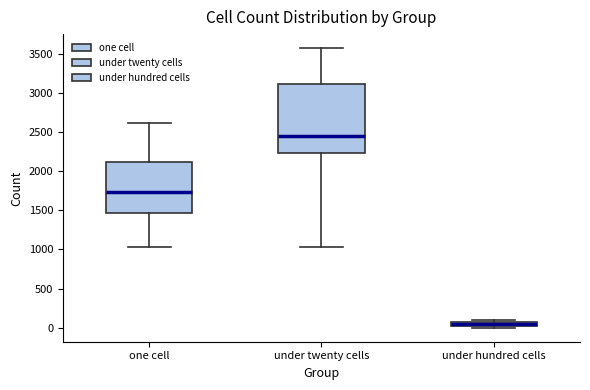

Where does the lower whisker of the box for under twenty cells end on the y-axis? The values are not printed on the chart, so give them approximately, as read against the axis.

1050